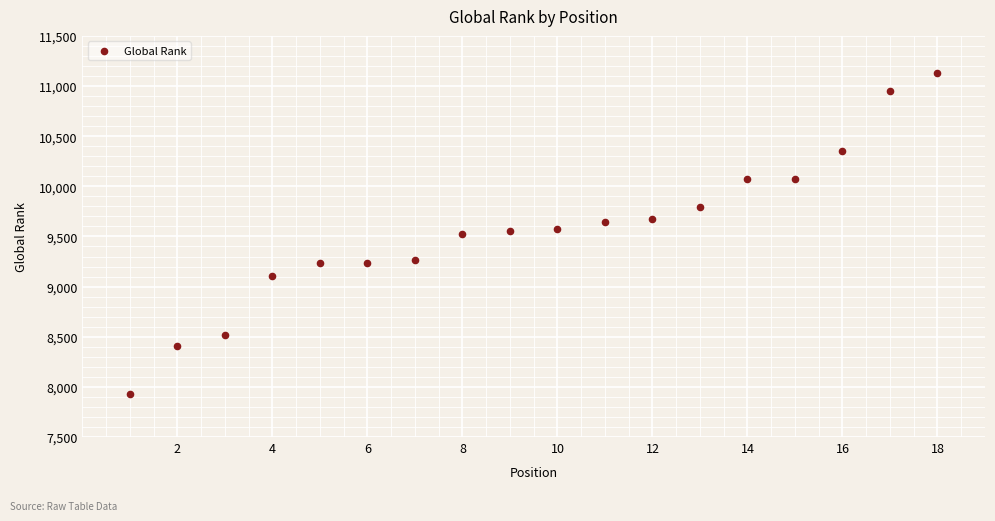

What is the range of Y values (max minus min)?

3196